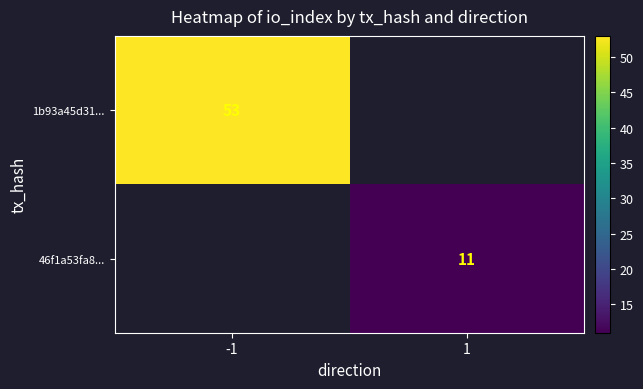

Which category has the lowest value across all series?

1